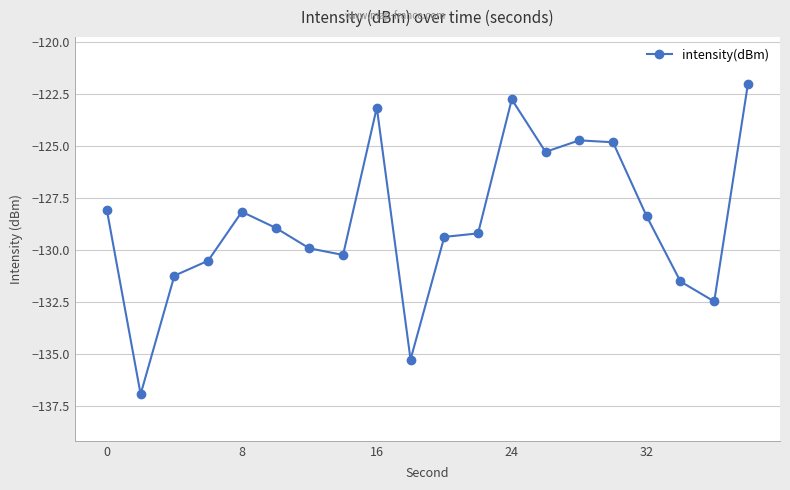

What is the difference between the maximum and minimum values?

14.9